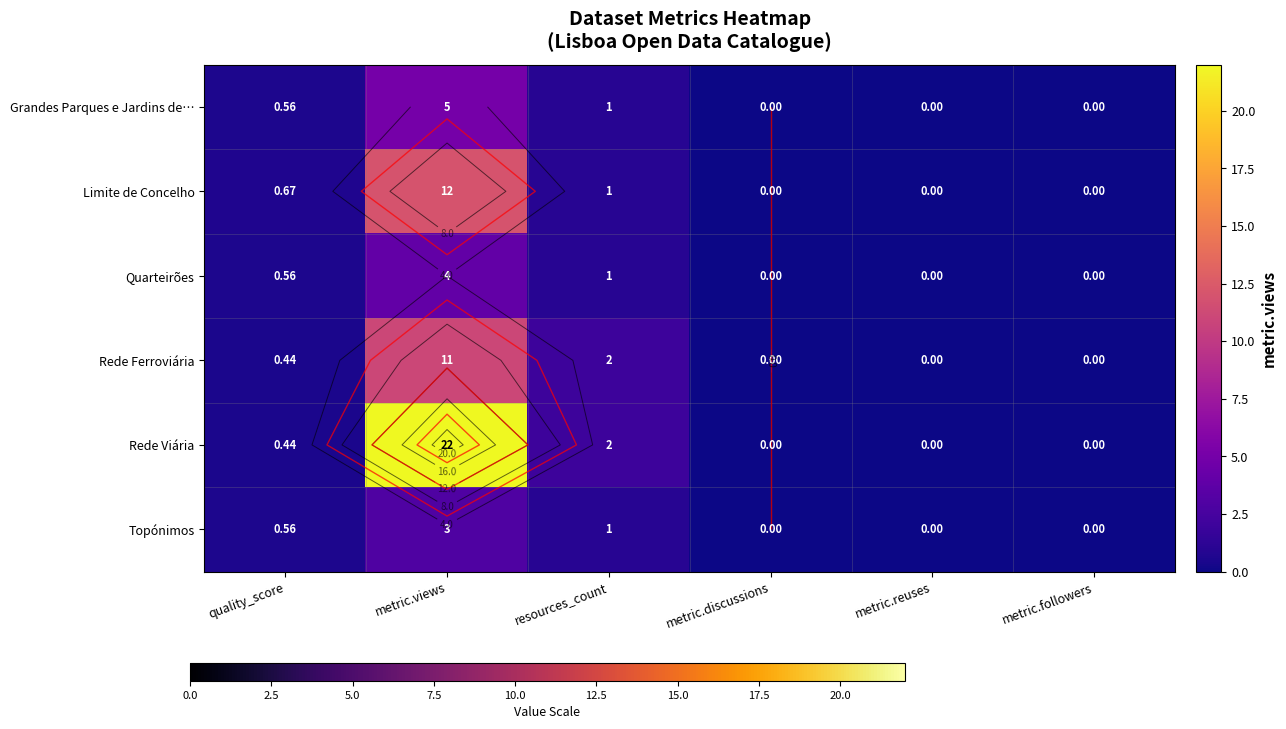

At how many categories does at least one series exceed 19?

1